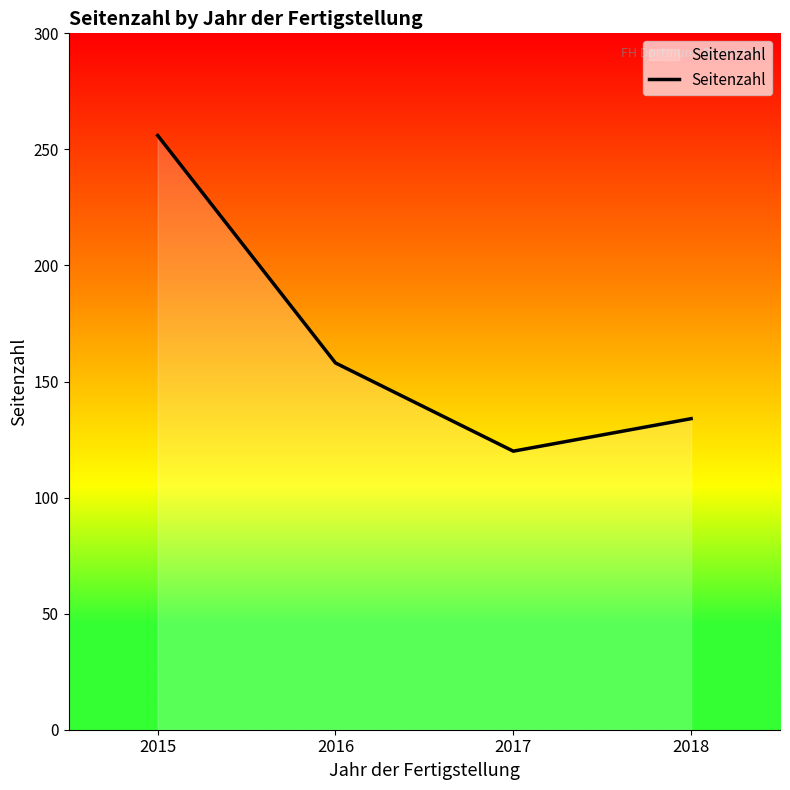

How many lines are shown in the chart?

1